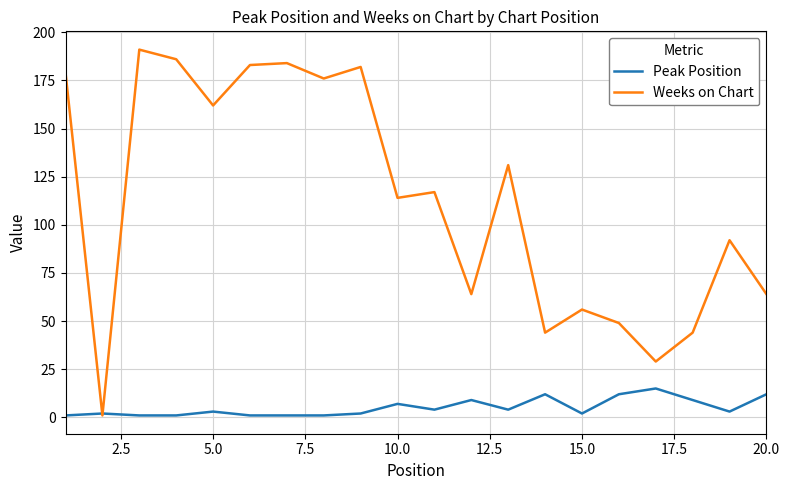

Which series has the largest range (max minus min)?

Weeks on Chart